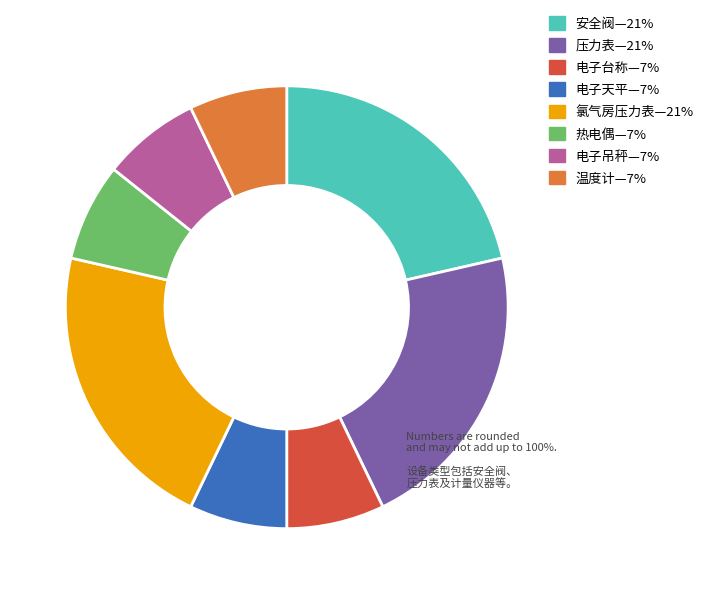

Does any single category account for the majority?

No